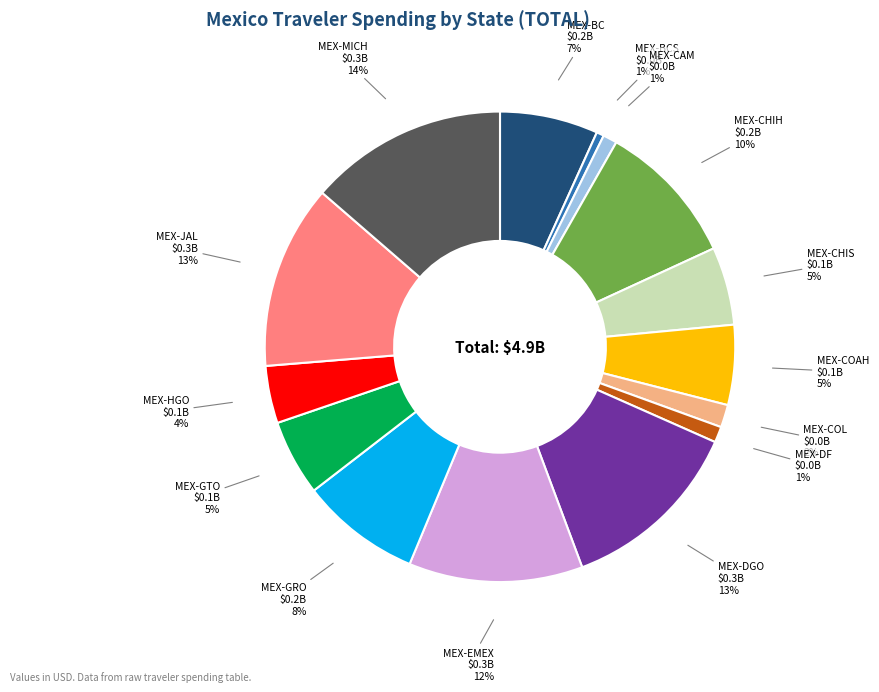

Does any single category account for the majority?

No